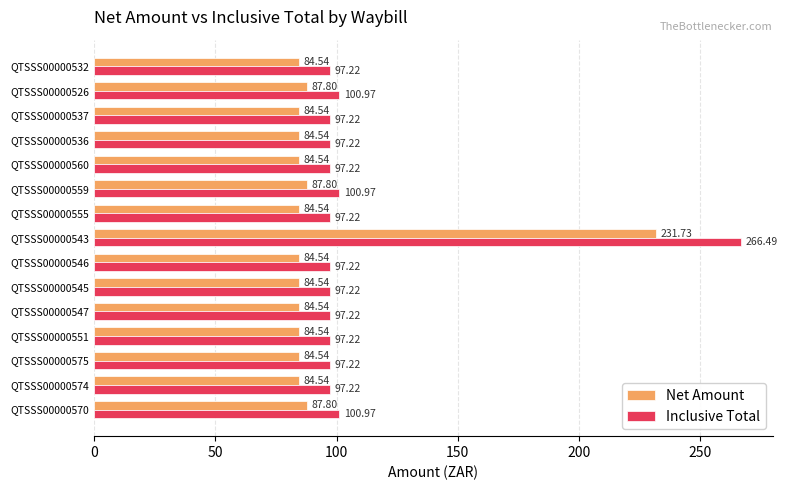

Which series has the widest spread of values?

Inclusive Total